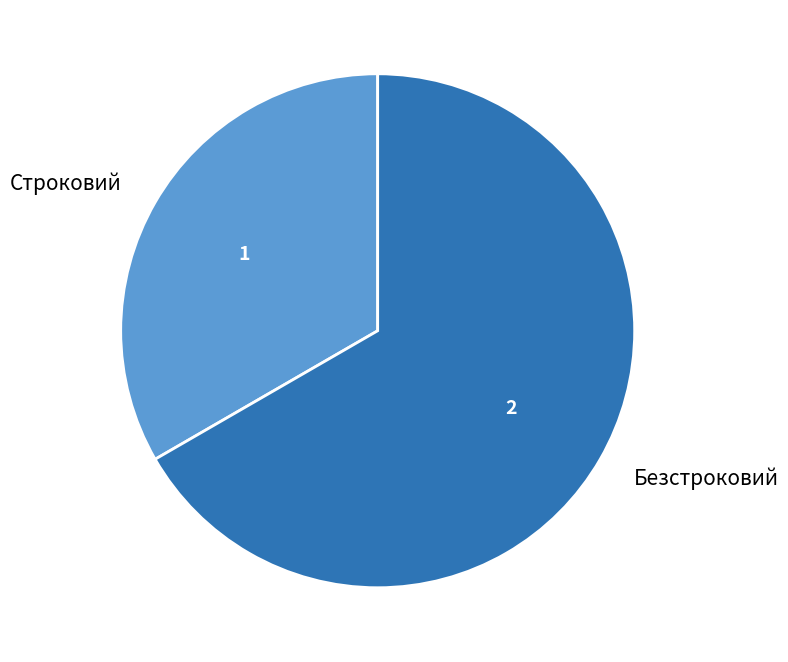

The Безстроковий slice represents 67% of the pie. True or false?

True